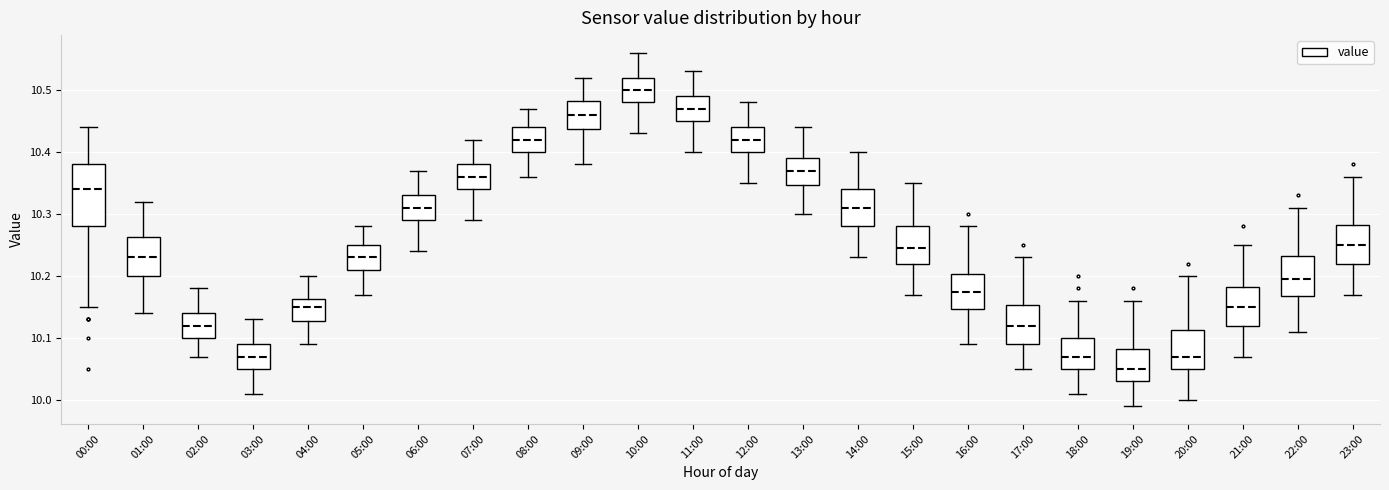

Which box is the tallest, from its lower edge to its upper edge?

00:00